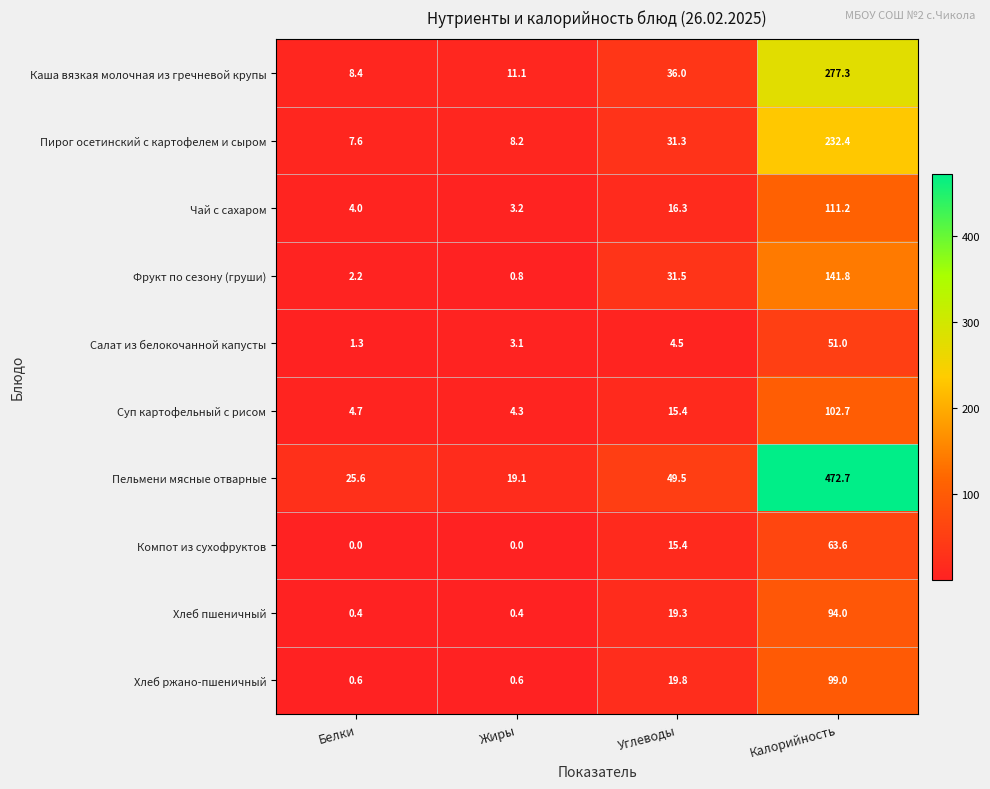

At which label does Суп картофельный с рисом reach its peak?

Калорийность